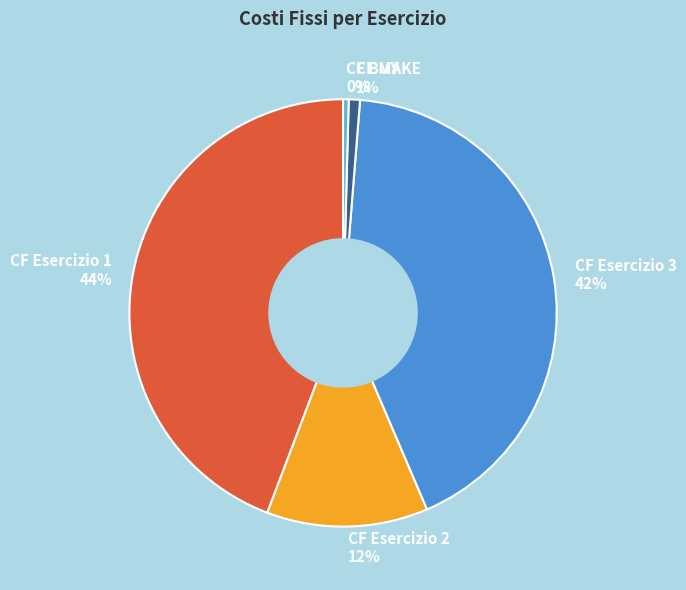

Is there a majority slice in this chart?

No